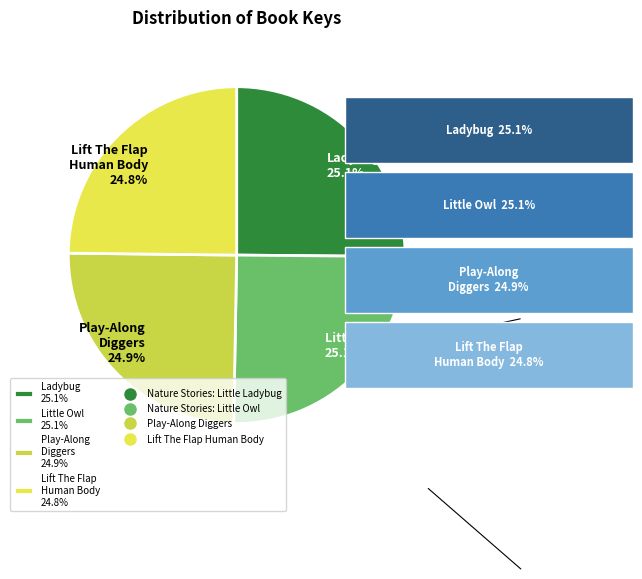

Approximately how many times larger is the value at Little Owl 25.1% compared to Play-Along Diggers 24.9%?

1.0